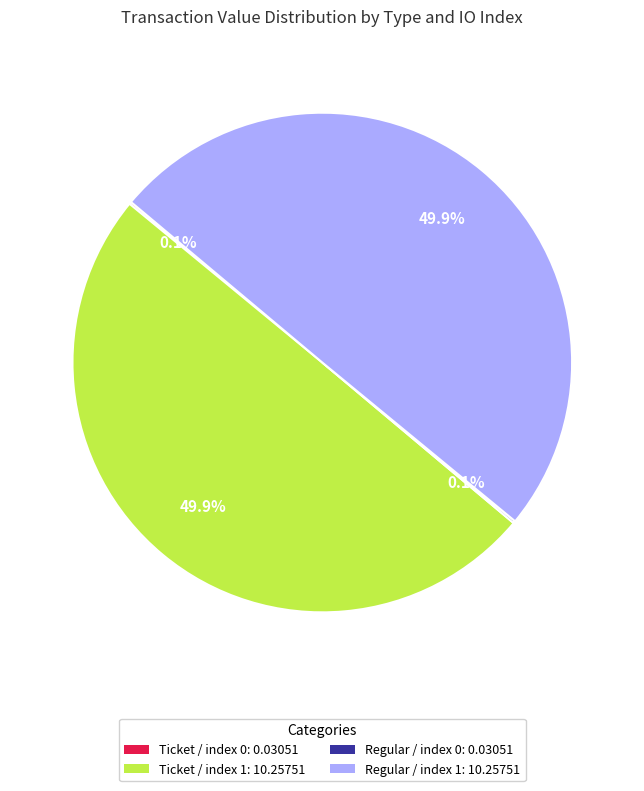

How many segments does this pie chart have?

4